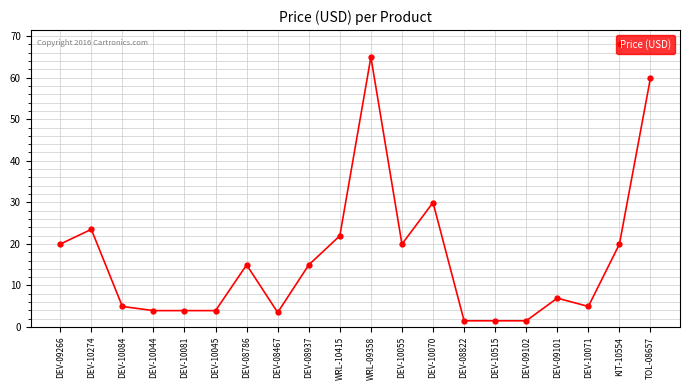

What is the average value?

16.3